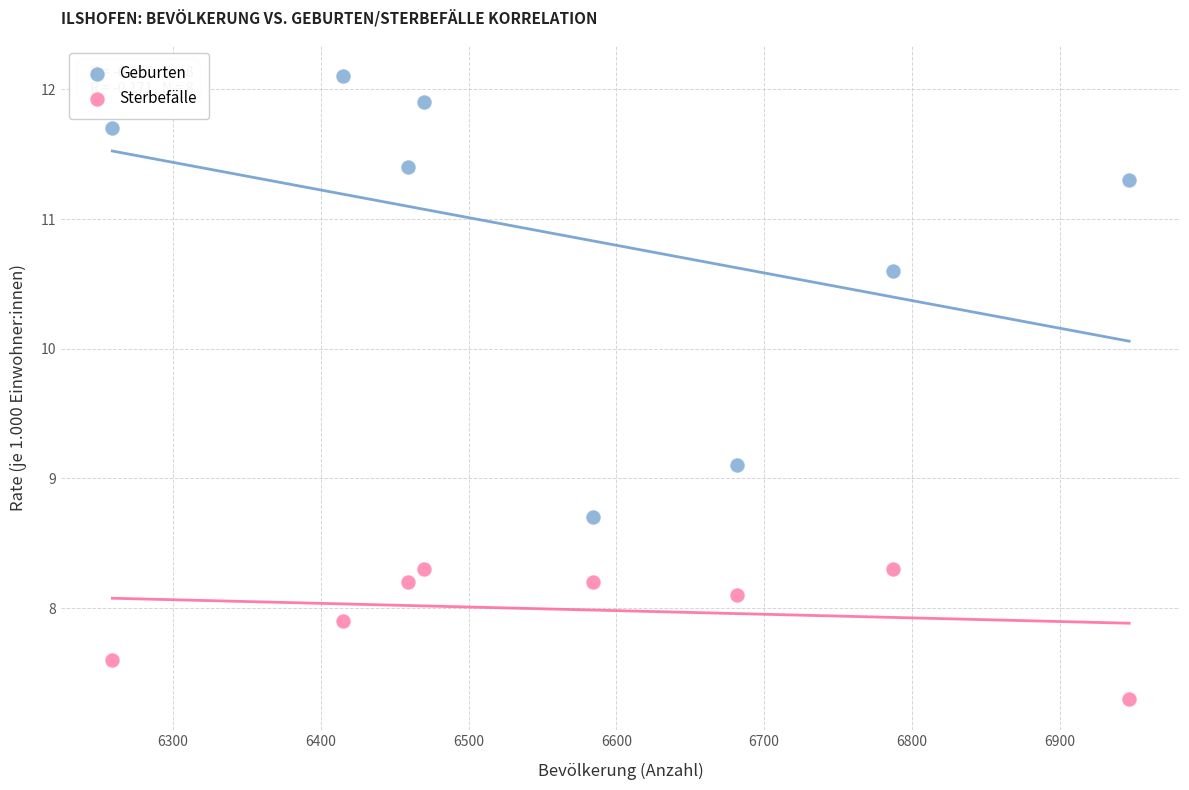

In the Geburten series, what Y value is closest to 10?

10.6